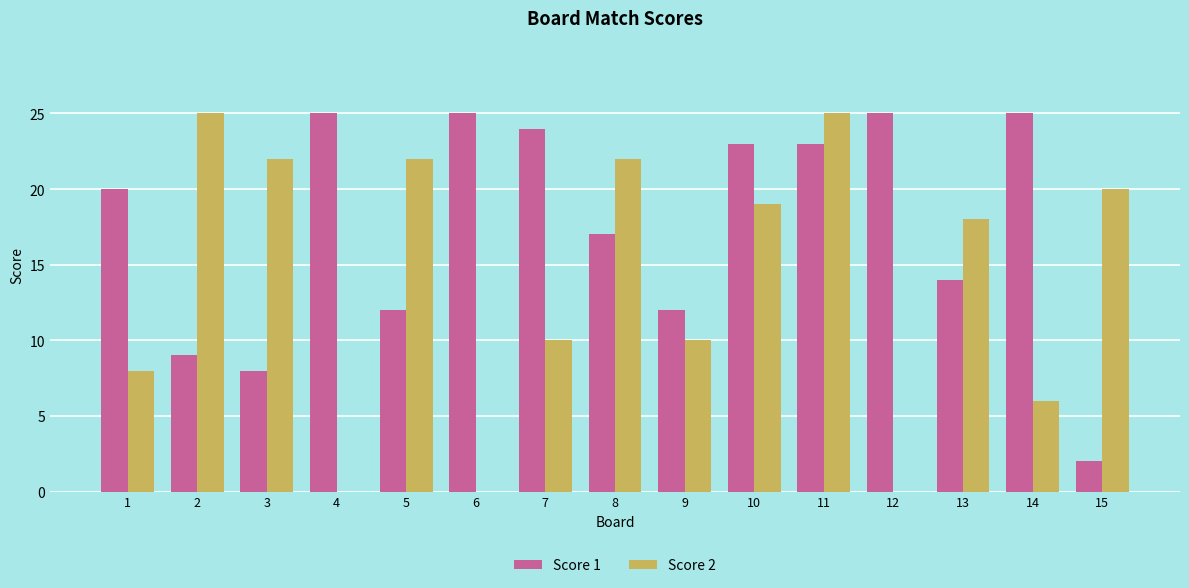

What is the greatest value displayed?

25